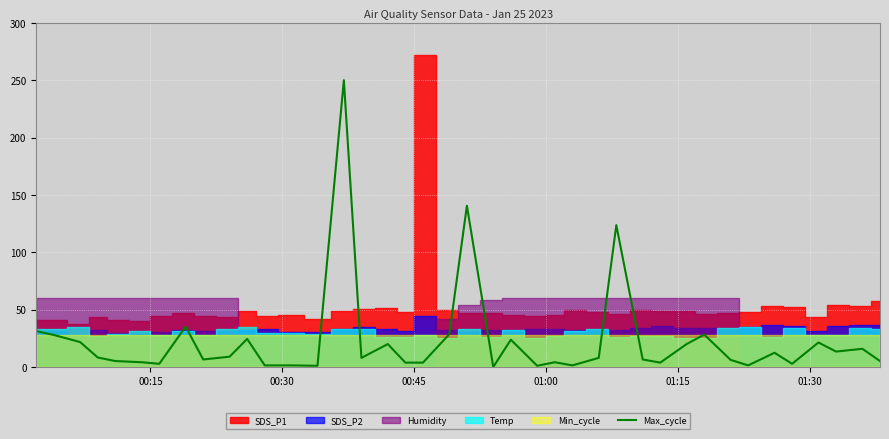

How many points are lower than both their immediate neighbors (excluding endpoints)?

11